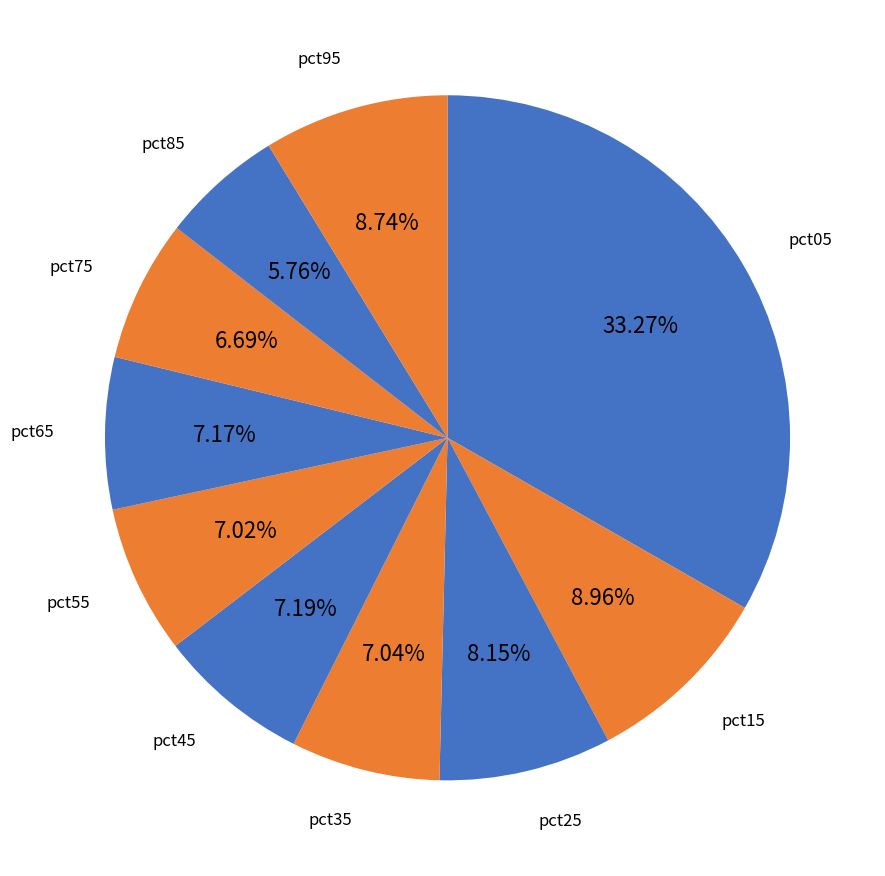

Is there a majority slice in this chart?

No